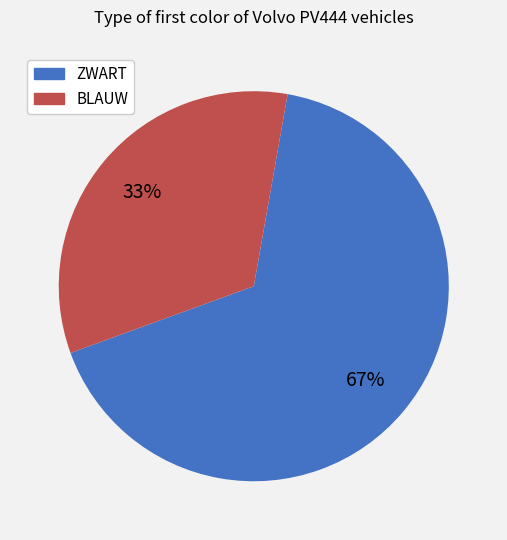

Which category has the biggest portion of the pie?

ZWART